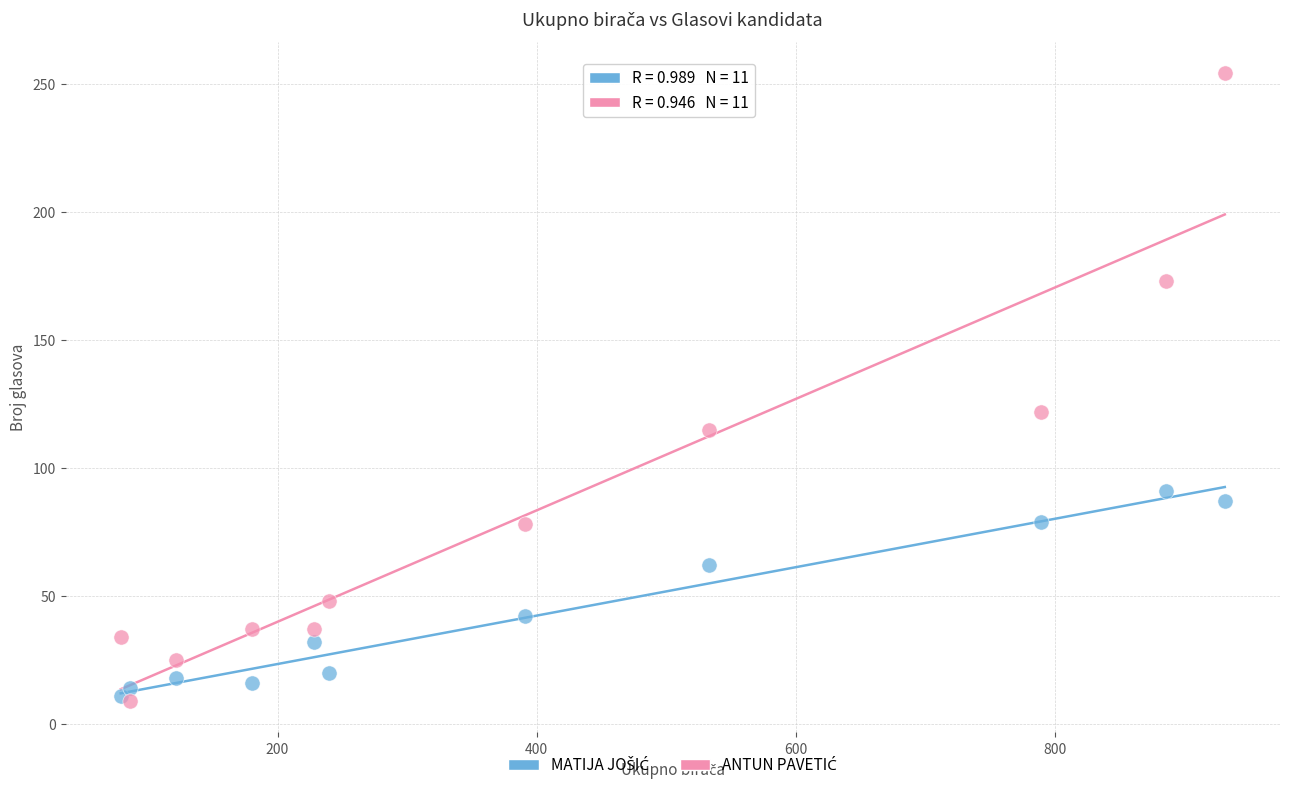

Across all series, what Y value is closest to 131?

122